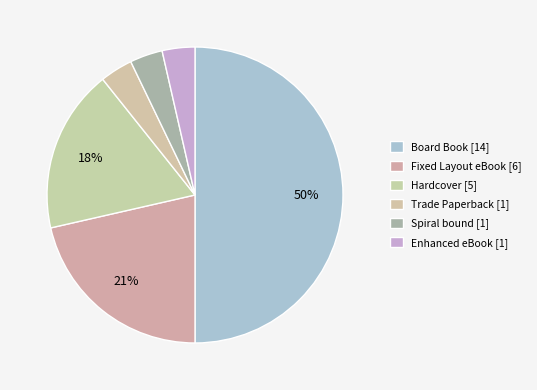

To the nearest percent, what is the difference between the largest and smallest slice percentages?

46%